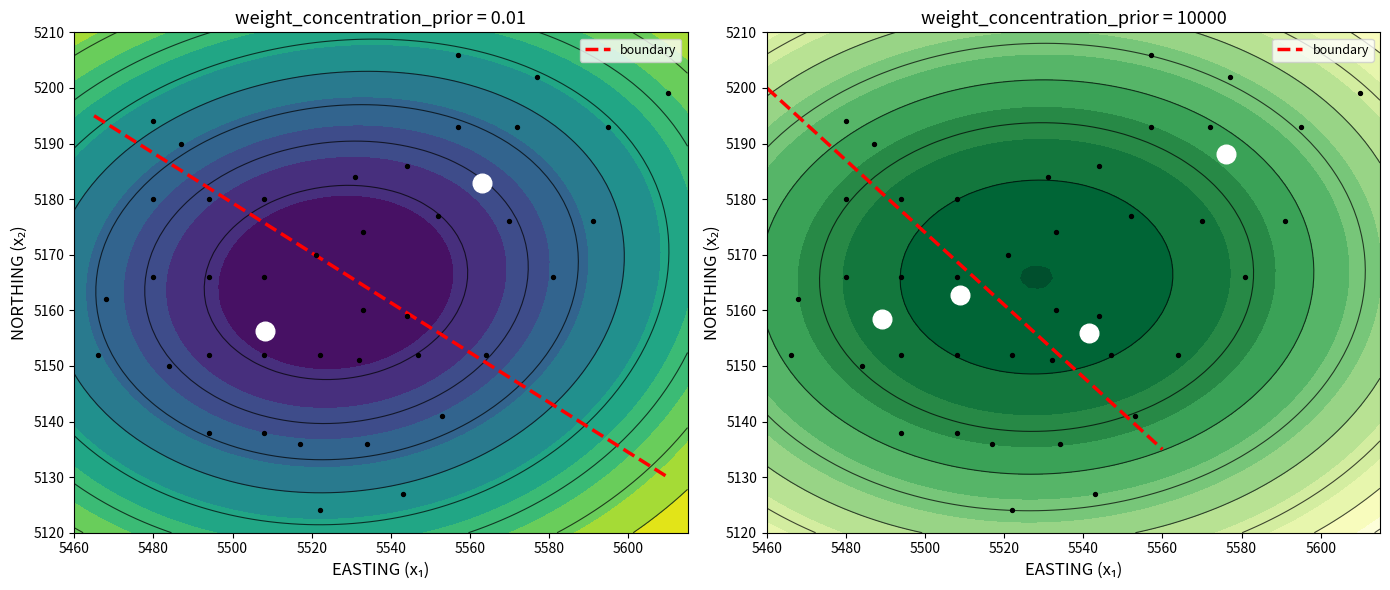

Is it true that the value at 5460 is 5200?

True